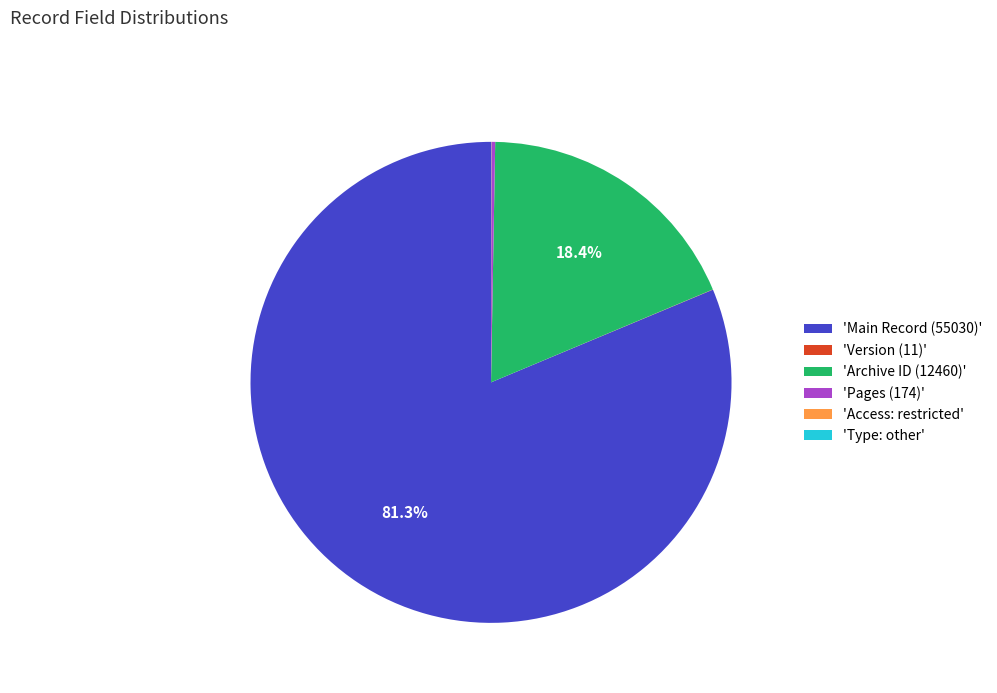

What percentage is NOT represented by 'Main Record (55030)'?

18.7%